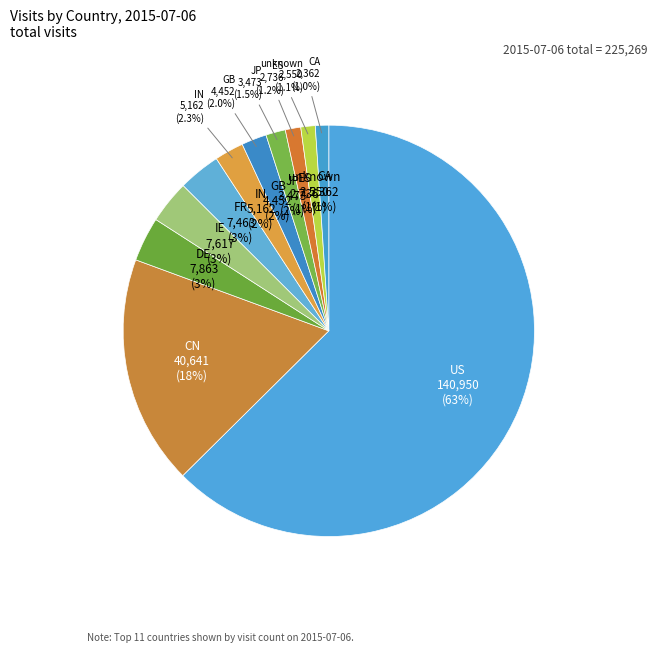

Which slice is the largest?

US